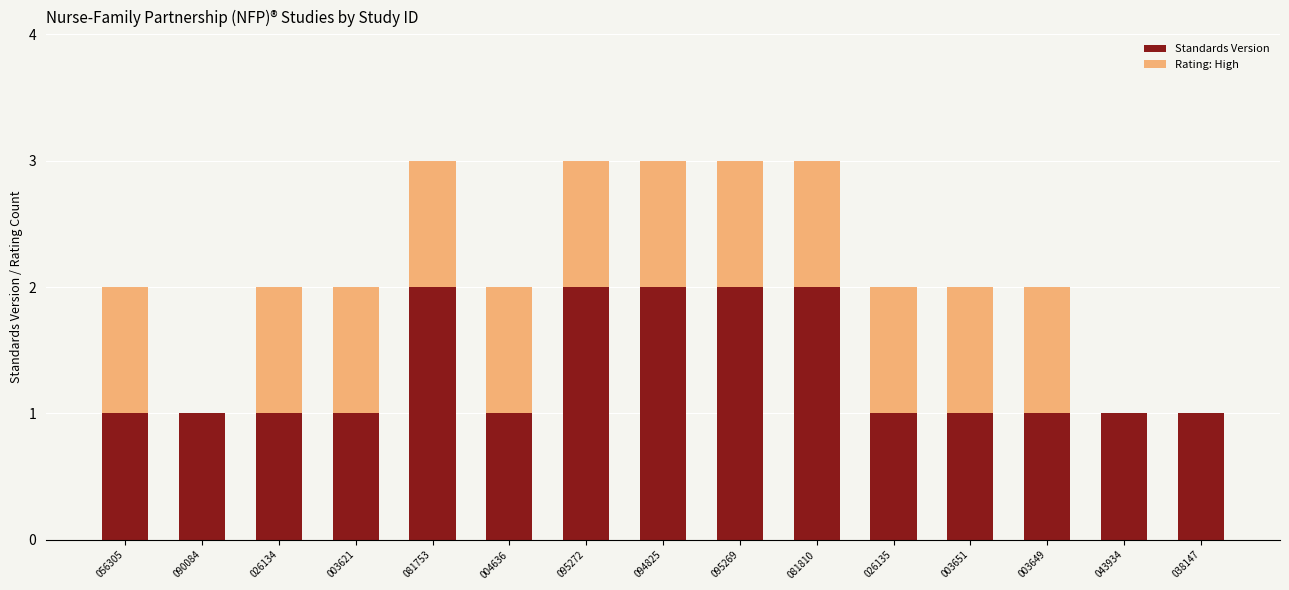

What is the sum of all Standards Version values?

20